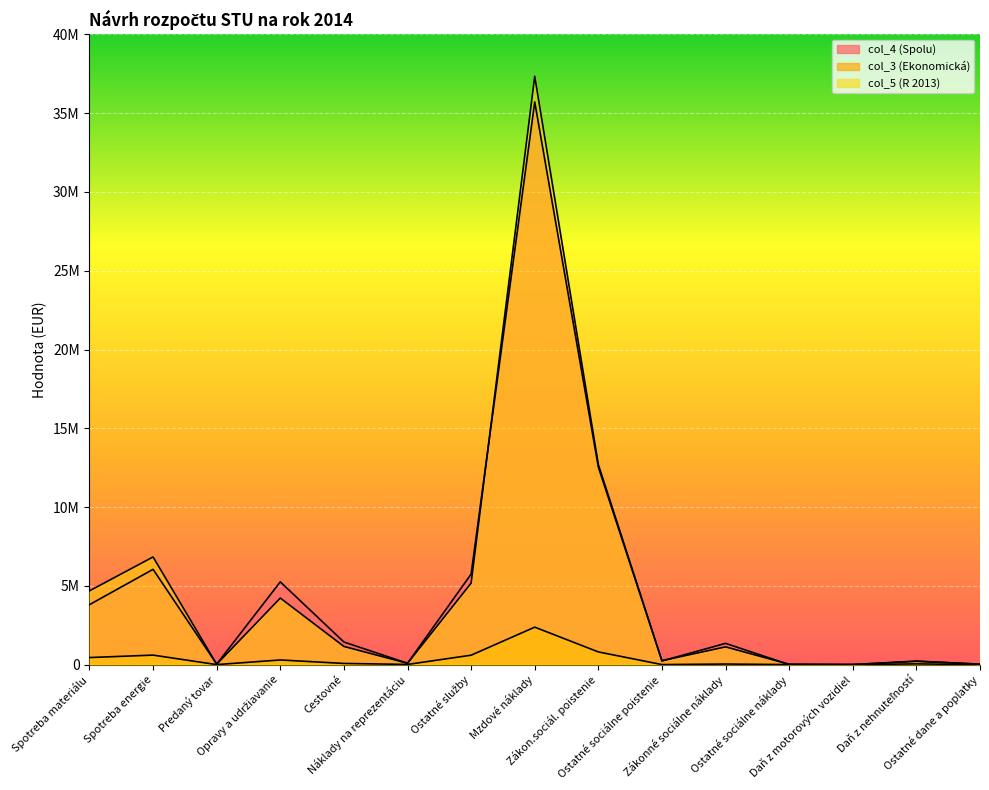

How many lines are shown in the chart?

3